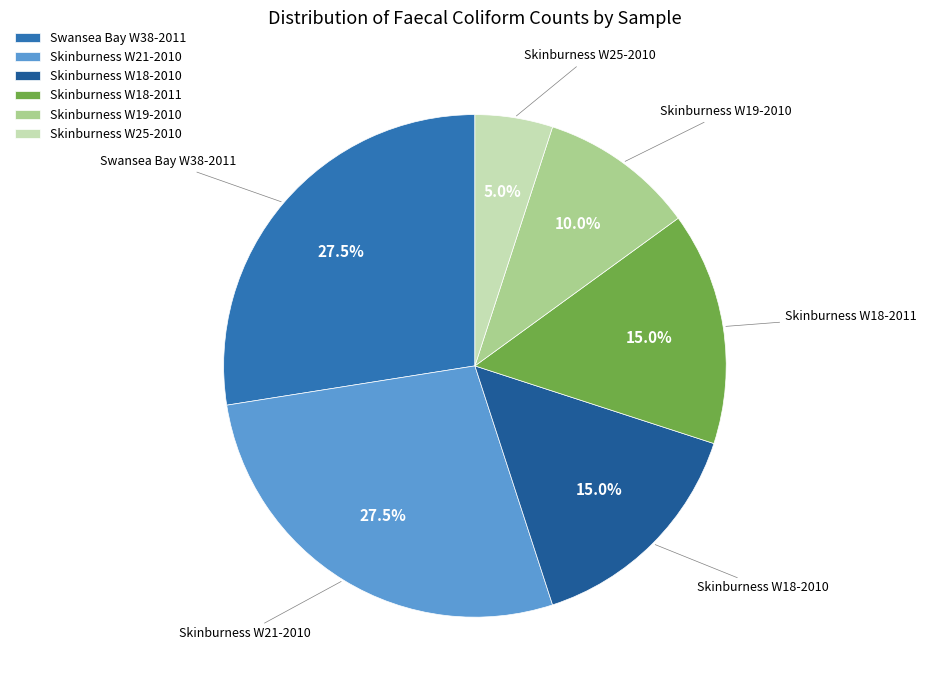

Does Skinburness W25-2010 account for over 50% of the chart?

No